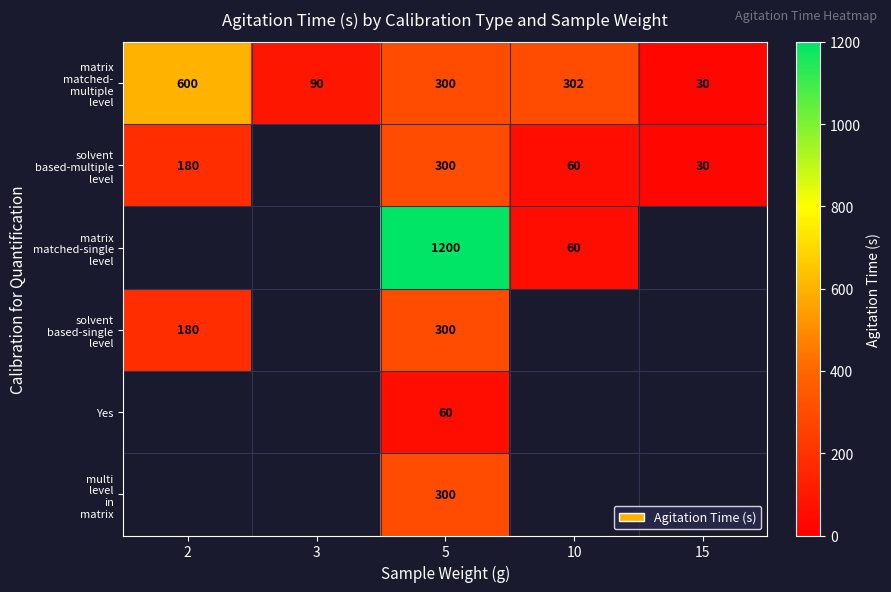

What is the difference between the highest and lowest values at 5?

1140